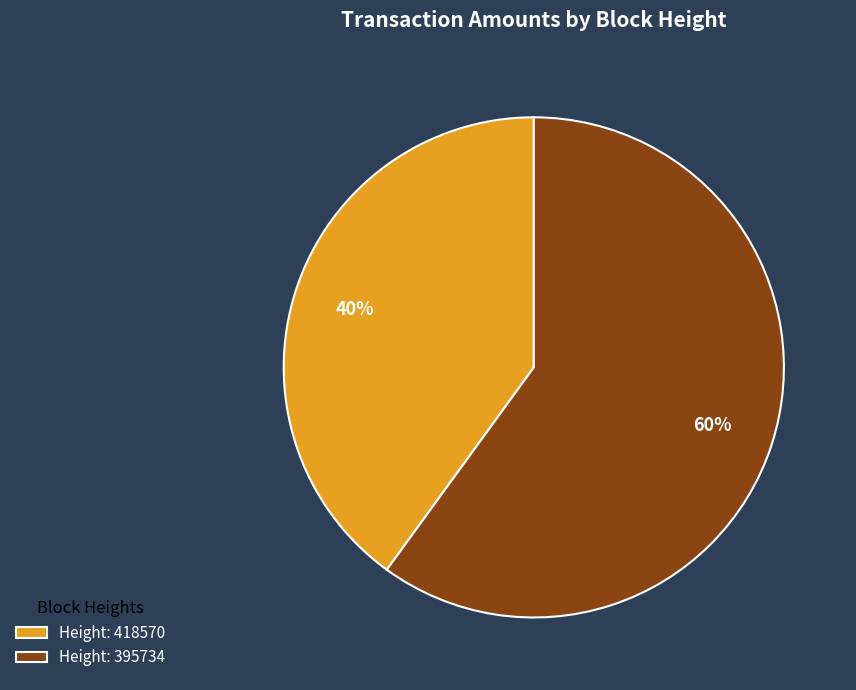

Approximately how many times larger is the value at Height: 395734 compared to Height: 418570?

1.5